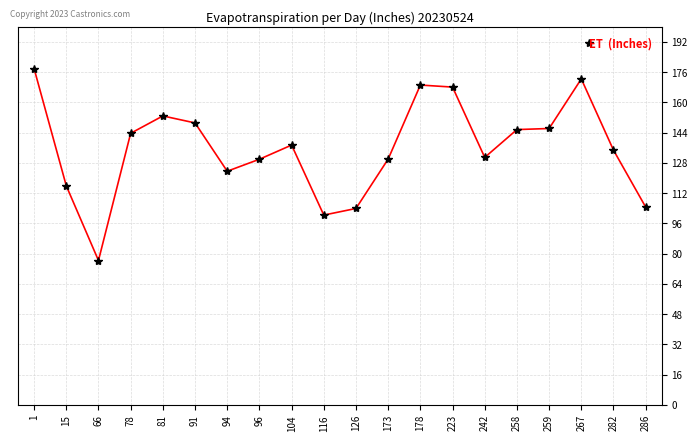

What is the sum of the values at 267 and 258?

318.1